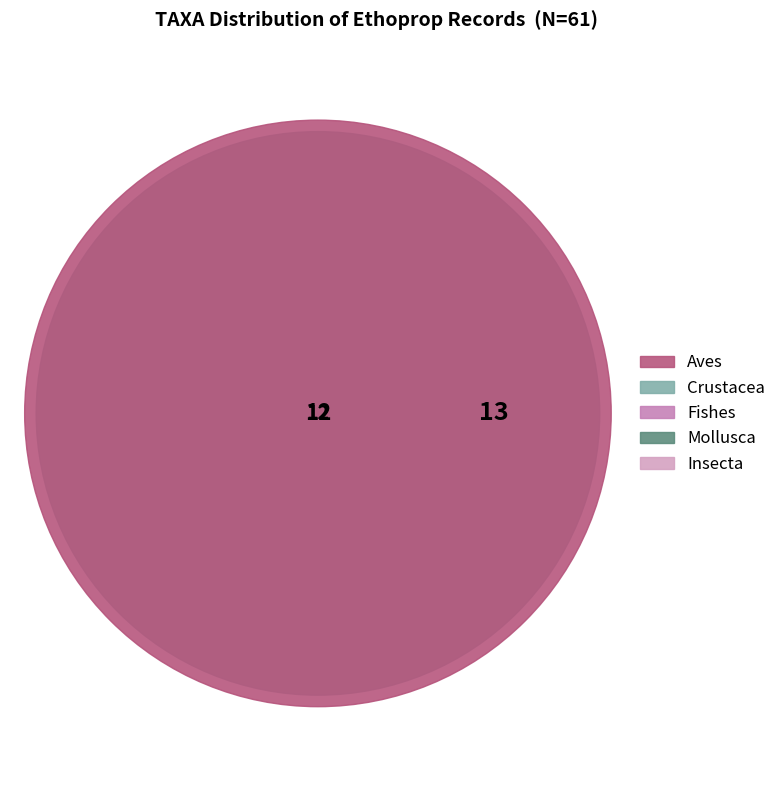

To the nearest percent, what is the difference between the largest and smallest slice percentages?

32%